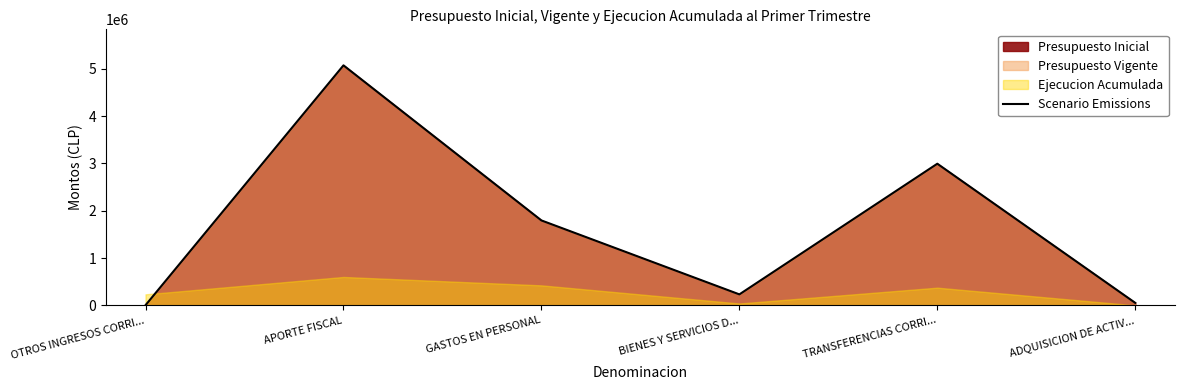

What is the change in value from BIENES Y SERVICIOS D... to ADQUISICION DE ACTIV...?

-179984